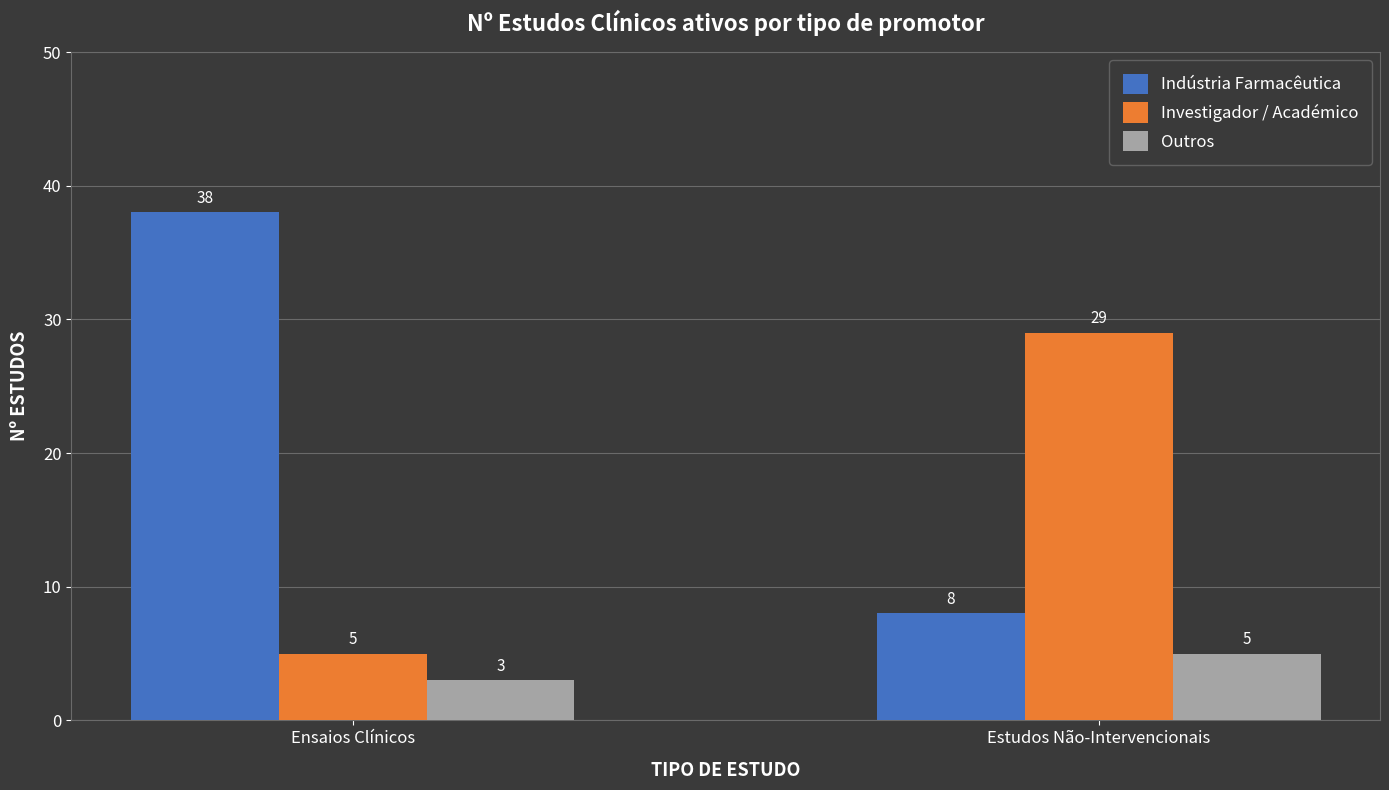

Does the chart contain stacked bars?

No